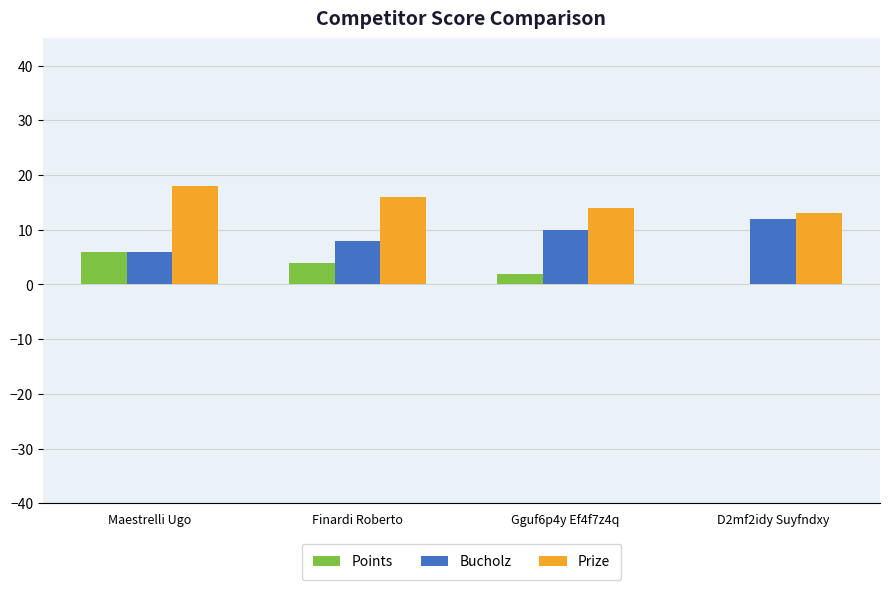

Which category has the highest value in the Points series?

Maestrelli Ugo